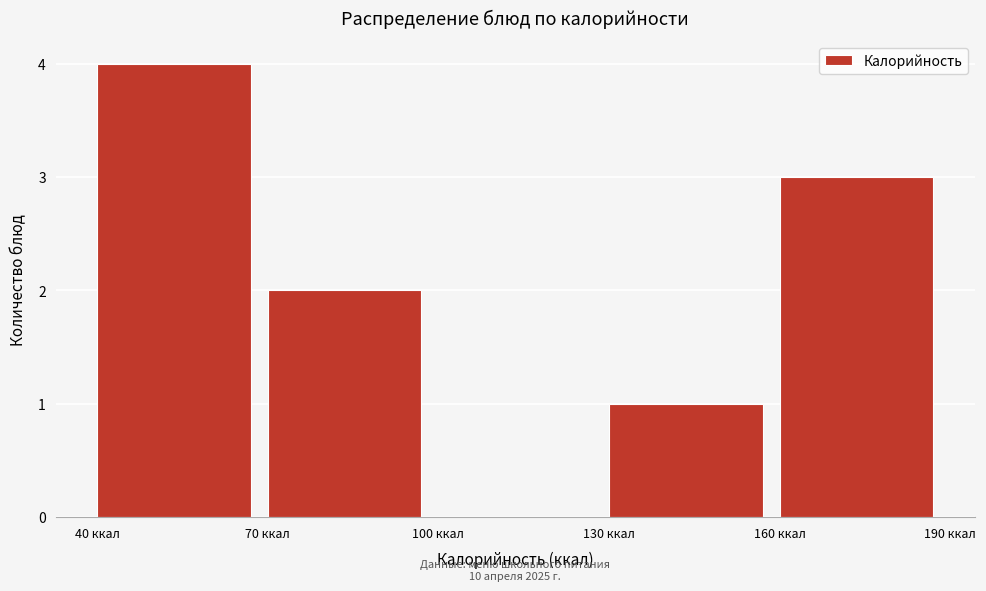

Over which range of the x-axis is the bar tallest?

40 to 70